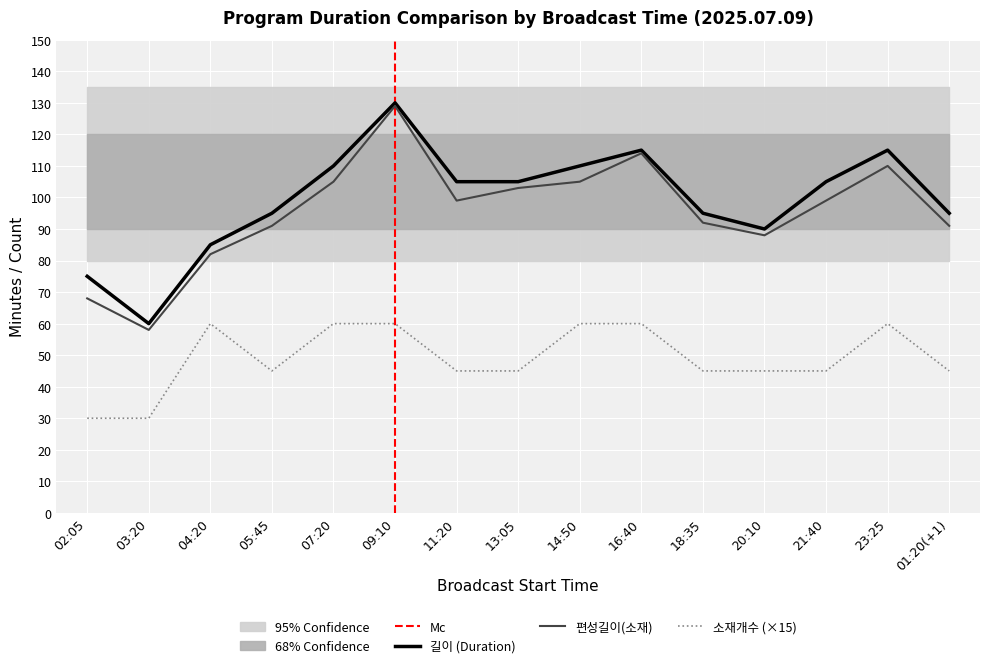

How many lines are shown in the chart?

3